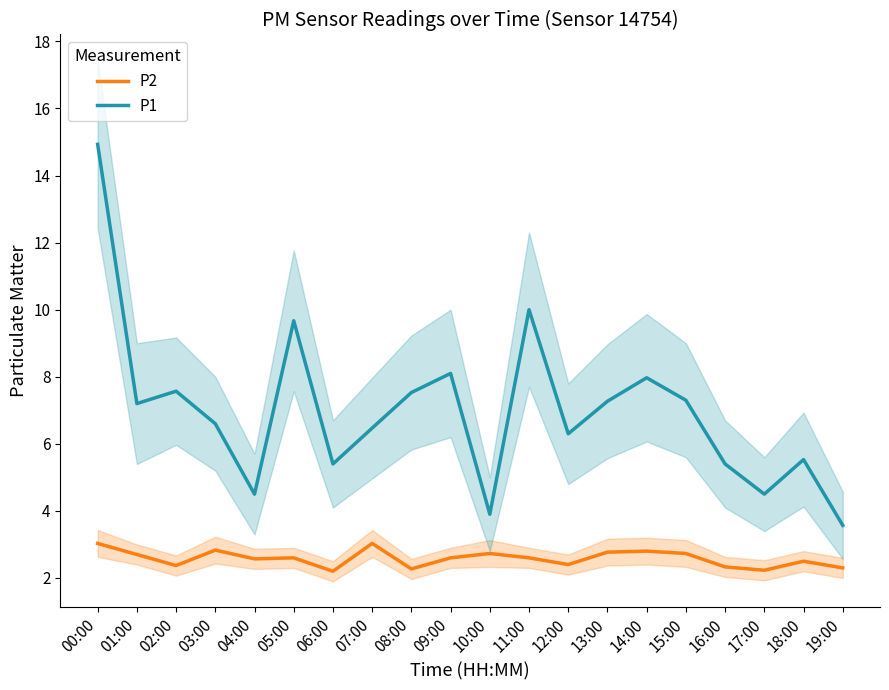

Which has a higher value, 03:00 or 00:00?

00:00